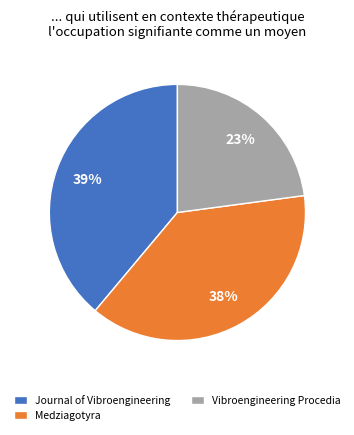

Does Journal of Vibroengineering represent more than half of the total?

No